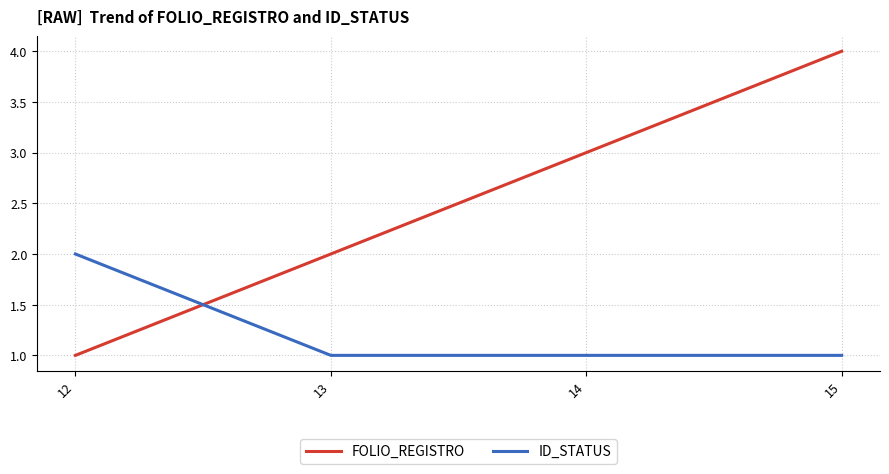

At which category is the sum across all series the highest?

15